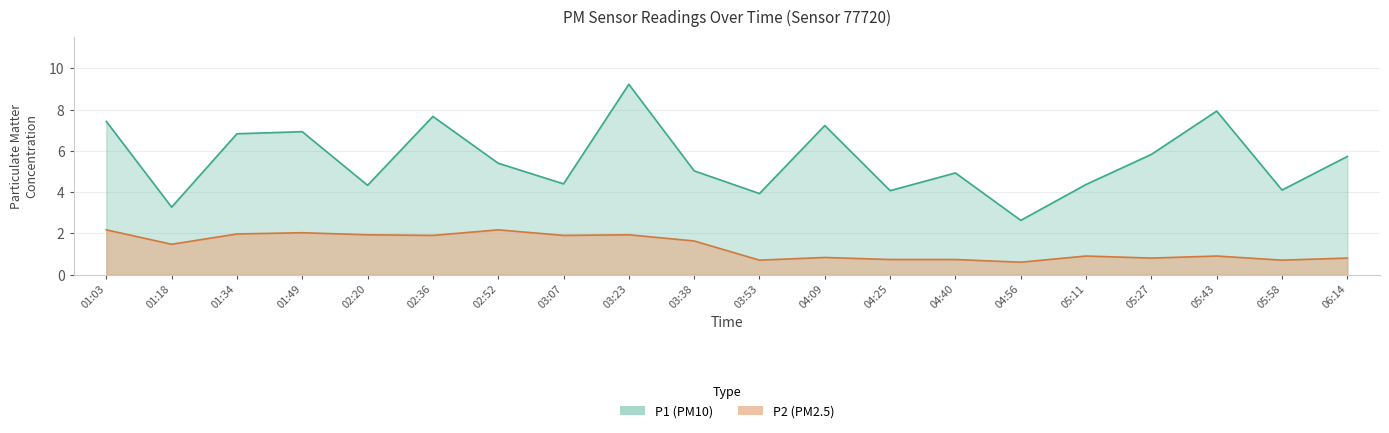

How many interior local peaks does the P2 series have?

6